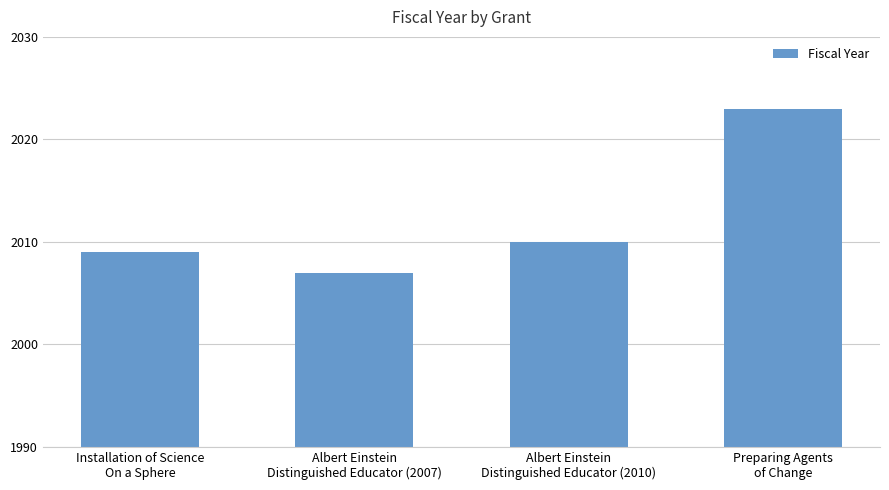

What value does the data have at Albert Einstein
Distinguished Educator (2010)?

2010